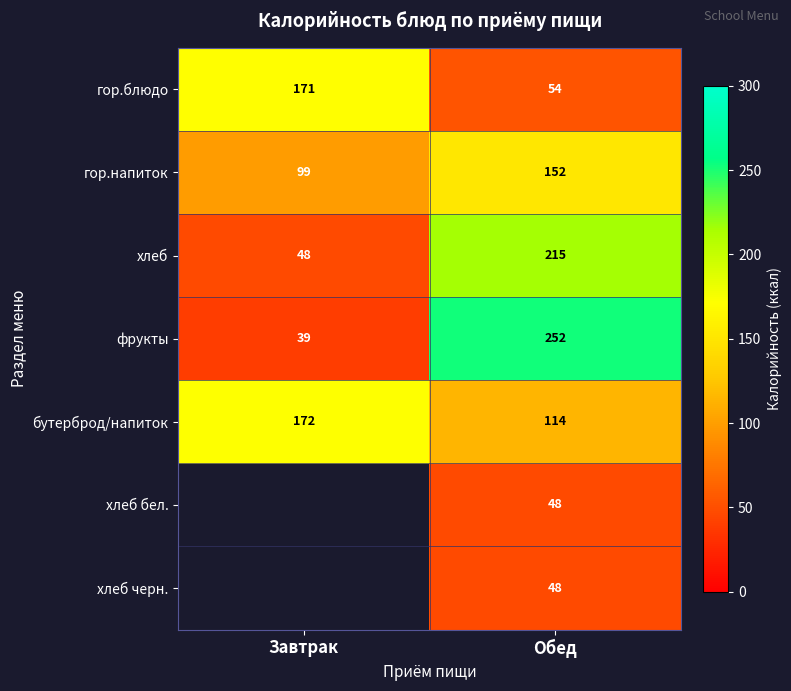

True or false: хлеб has a value of 27.8 at Завтрак.

False